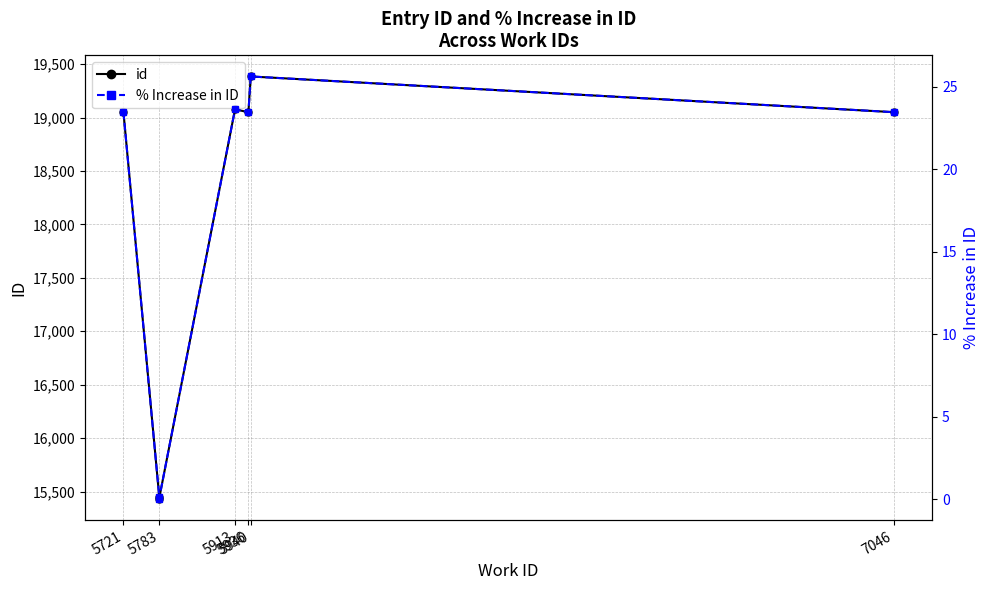

True or false: id and % Increase in ID intersect in this chart.

False